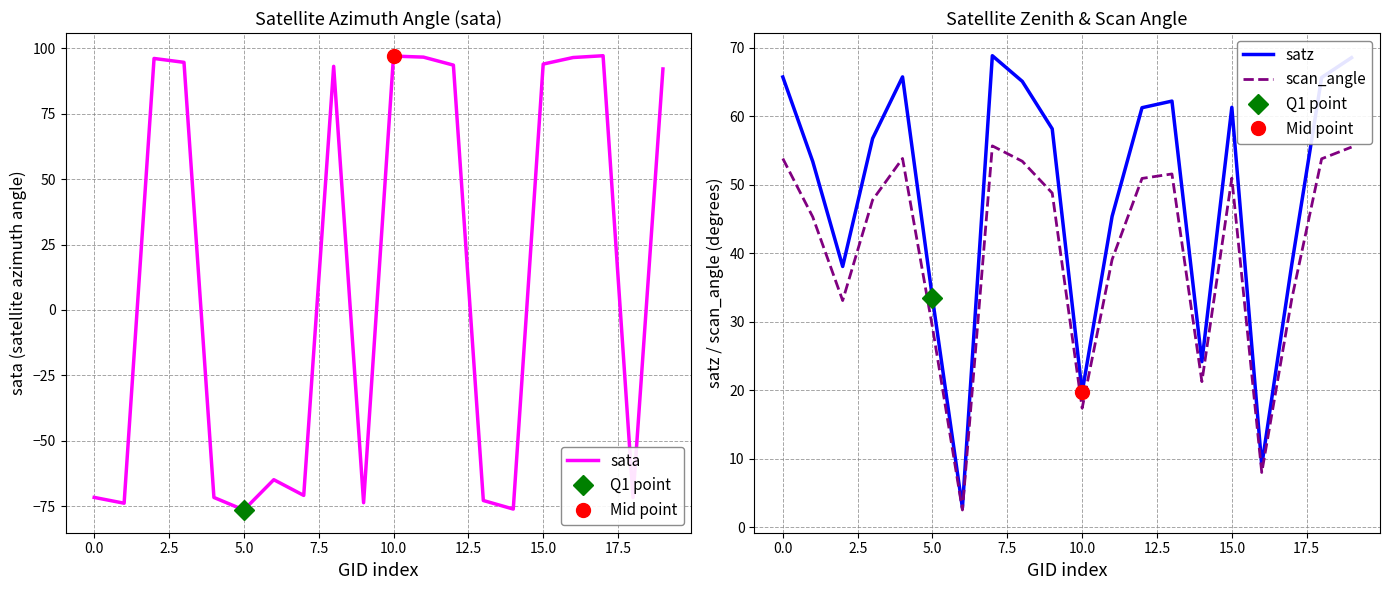

After their last crossing, which series has the higher values: satz or sata?

sata